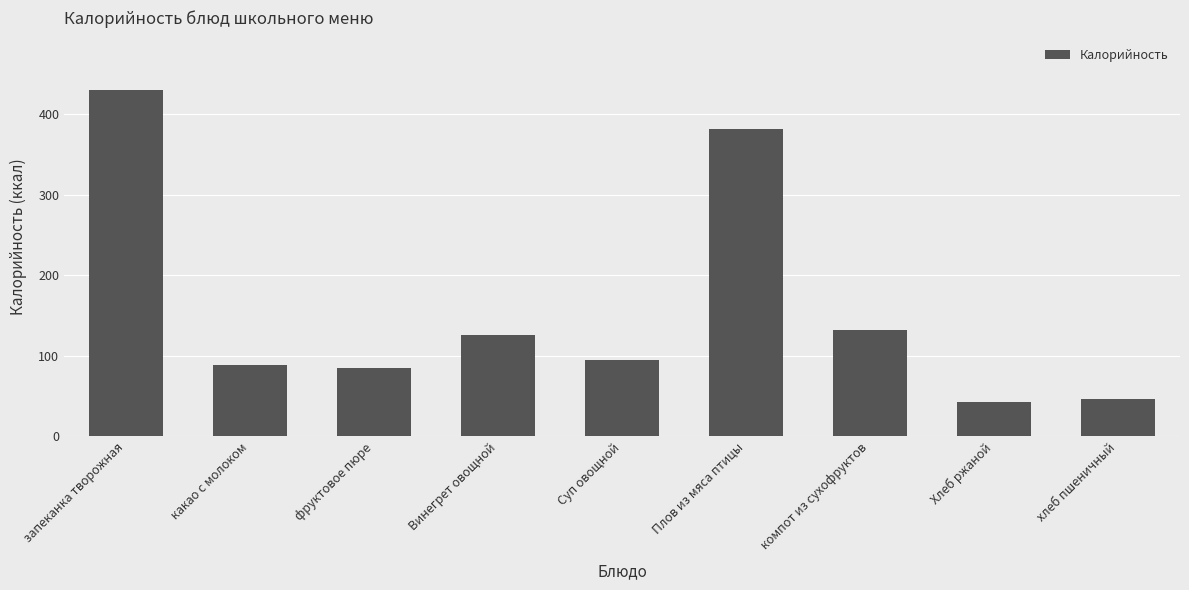

At which category does the chart reach its peak across all series?

запеканка творожная